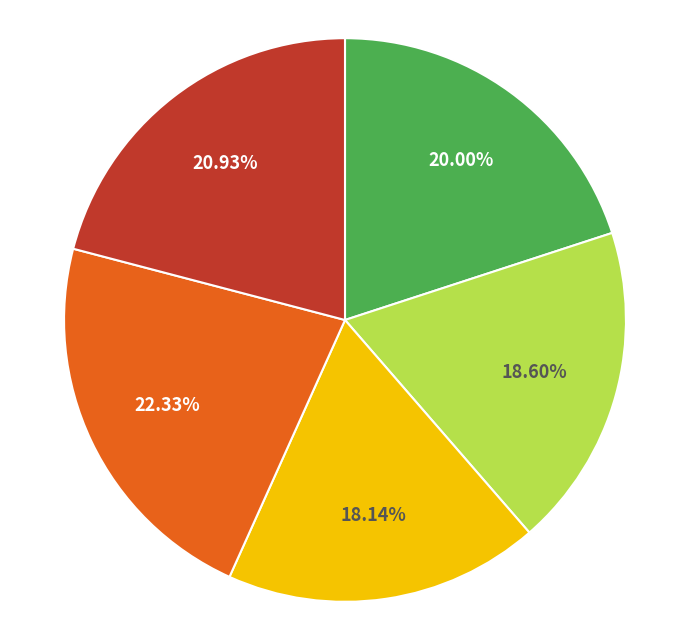

How many segments does this pie chart have?

5